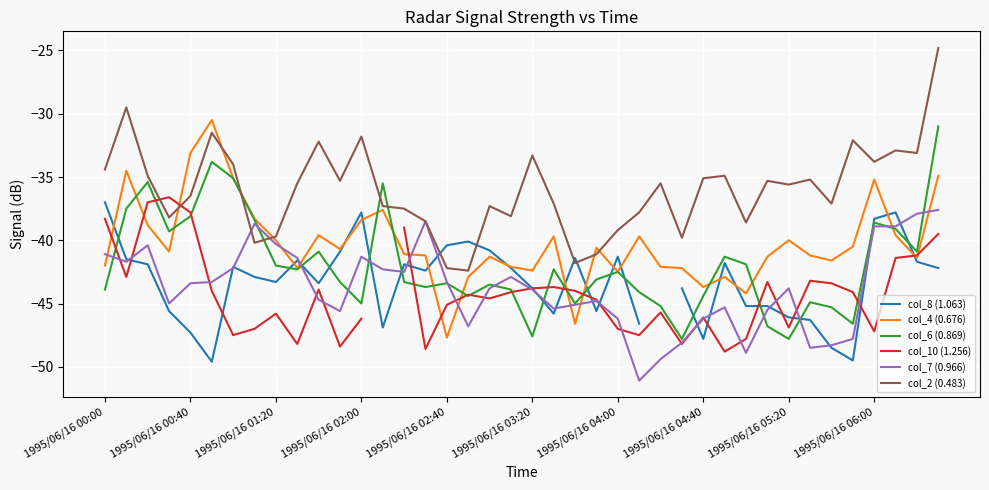

How many data points in col_7 (0.966) are above -43?

16